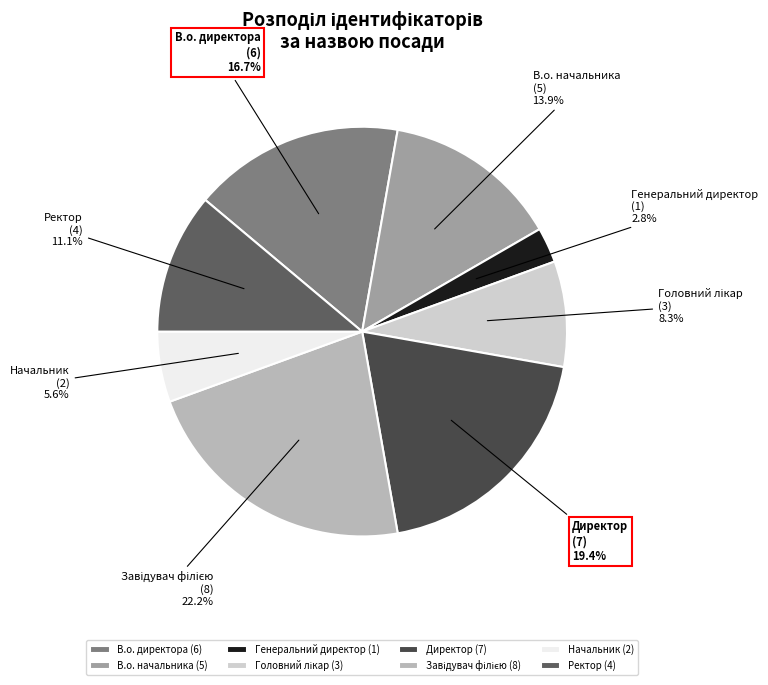

How many slices are in this pie chart?

8